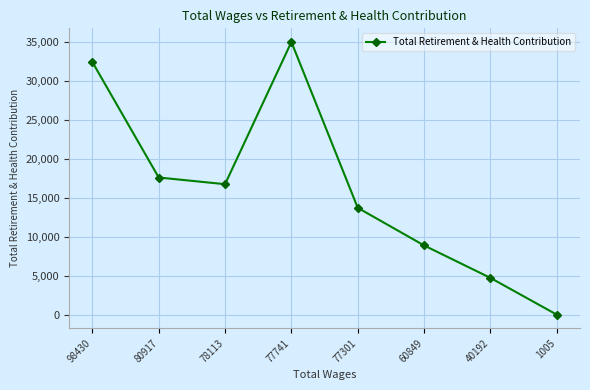

The value at 78113 is 16743. True or false?

True